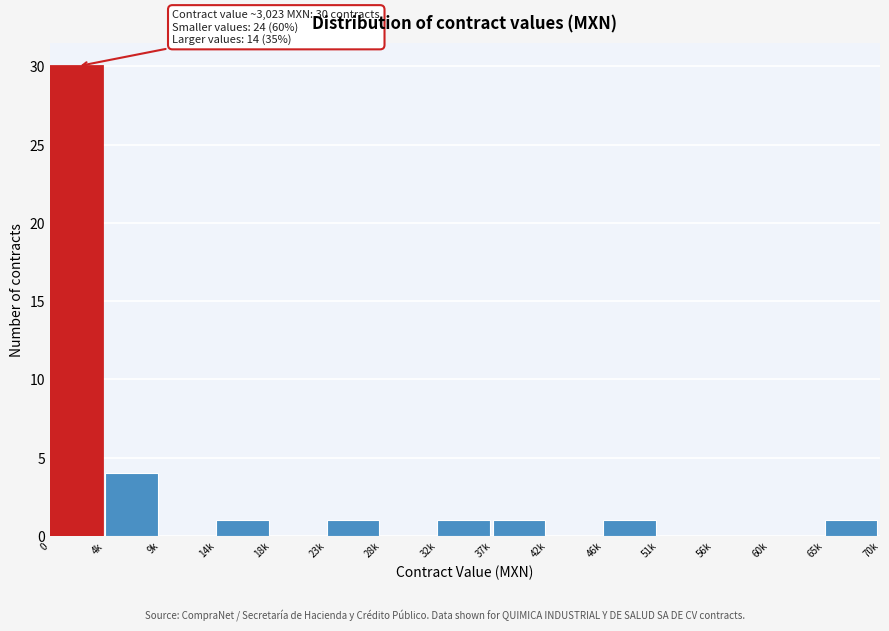

Reading left to right, what are all the values shown in this chart?

0=30	4k=4	9k=0	14k=1	18k=0	23k=1	28k=0	32k=1	37k=1	42k=0	46k=1	51k=0	56k=0	60k=0	65k=1